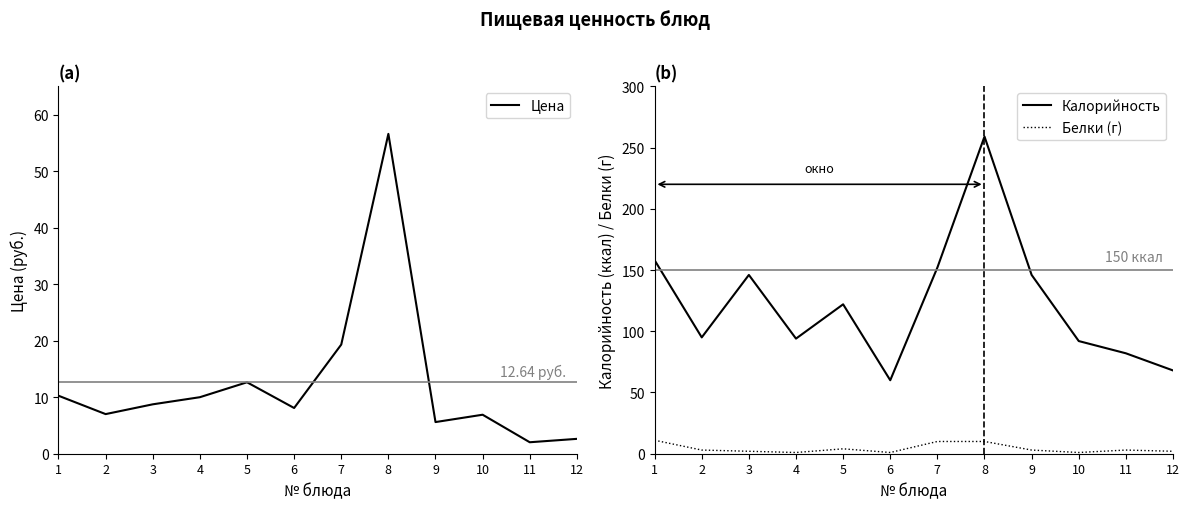

True or false: Калорийность and Цена intersect in this chart.

False